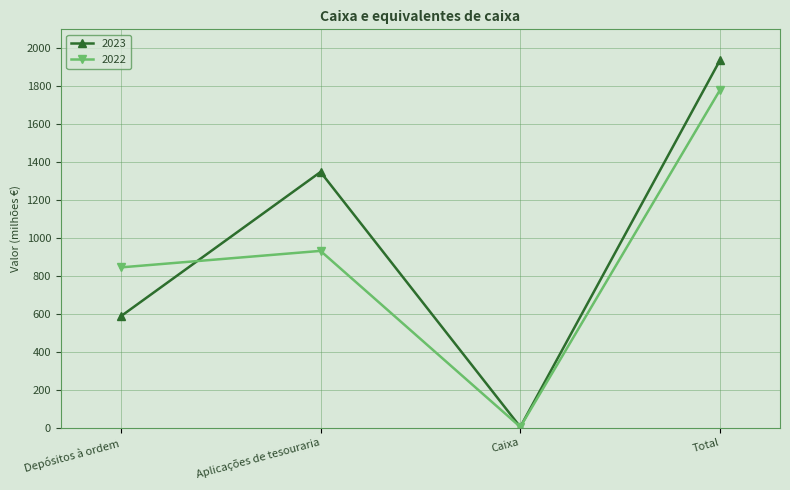

Which series has the largest total across all categories?

2023